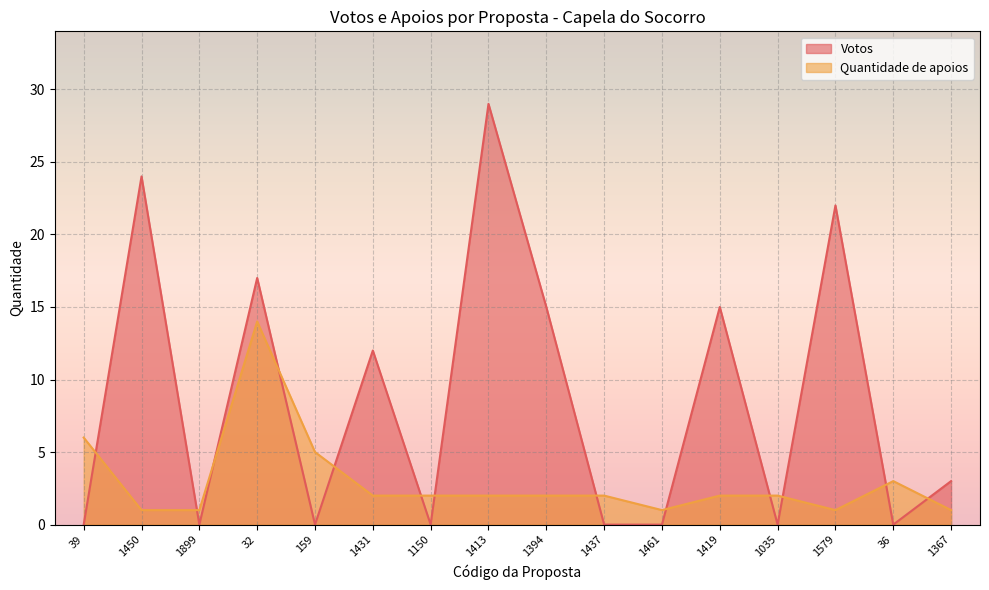

Where does the Votos series first go above 3?

1450